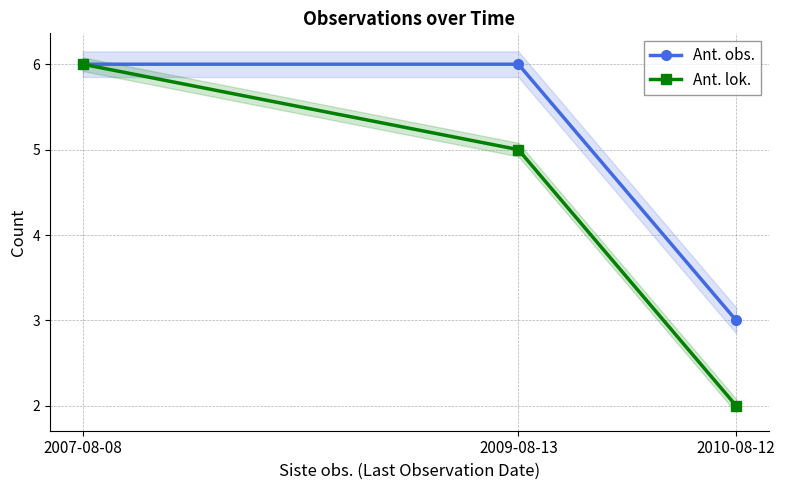

Which category has the highest value in the Ant. obs. series?

2007-08-08